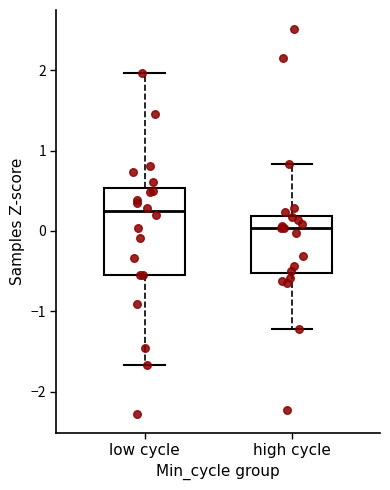

Where does the lower whisker of the box for high cycle end on the y-axis? The values are not printed on the chart, so give them approximately, as read against the axis.

-1.2